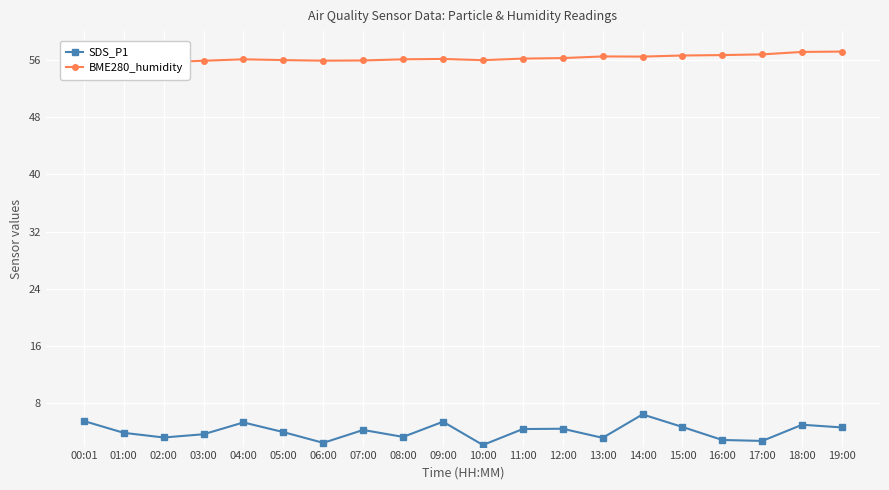

Which category has the highest value across all series?

19:00